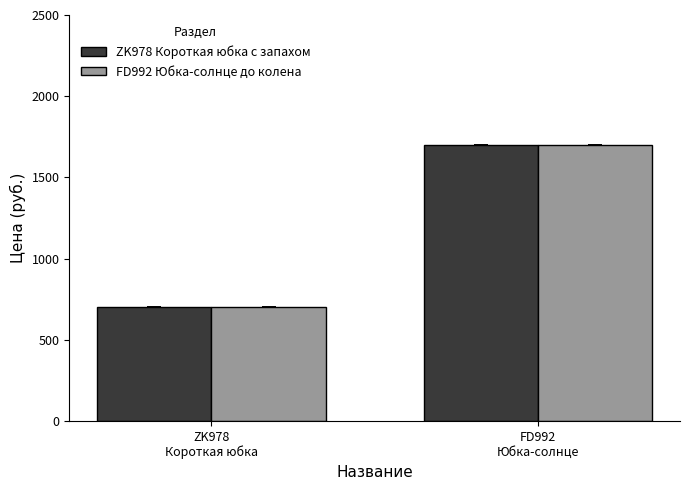

What is the label of the 2nd bar from the right?

ZK978
Короткая юбка